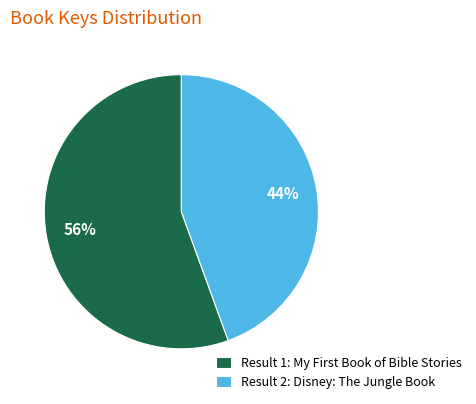

To the nearest percent, what is the average slice percentage?

50%